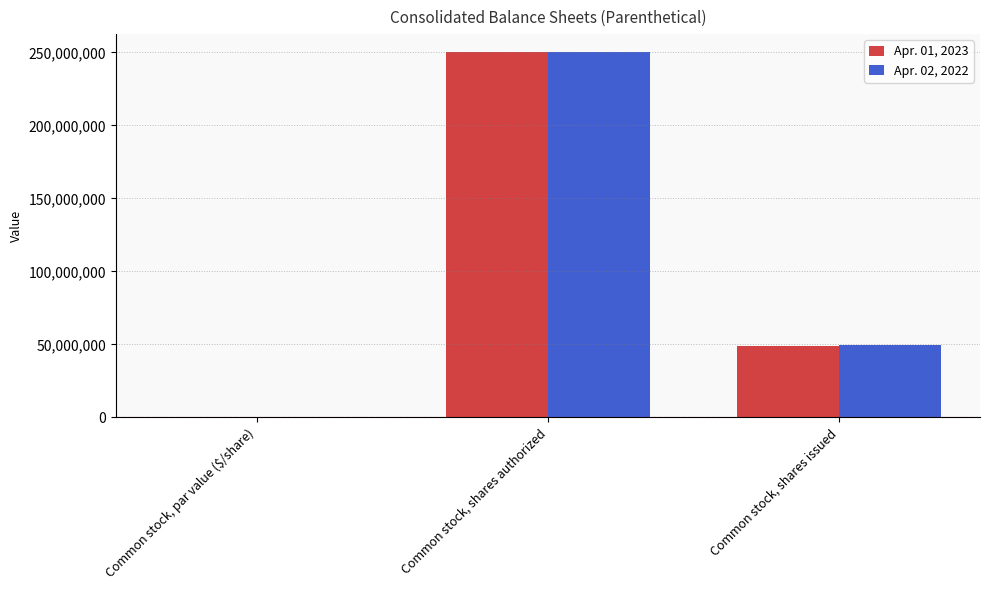

At which category is the sum across all series the highest?

Common stock, shares authorized